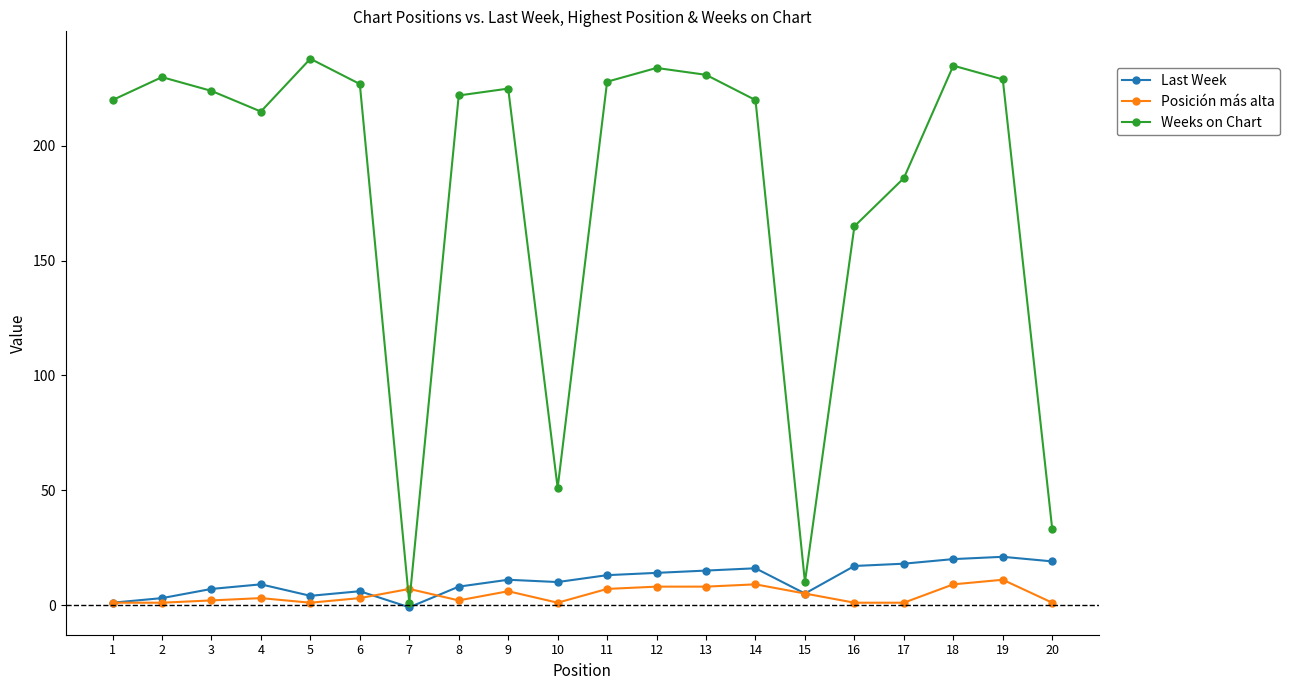

How many lines are shown in the chart?

3